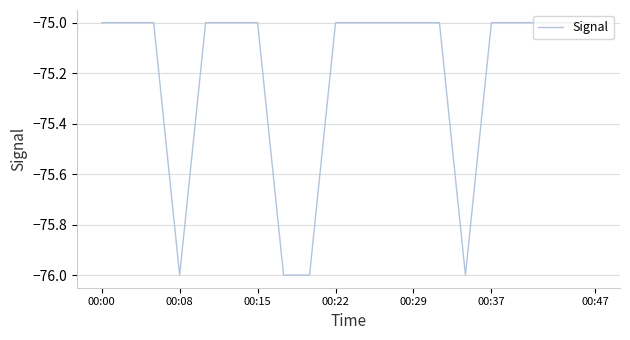

What is the smallest value displayed?

-76